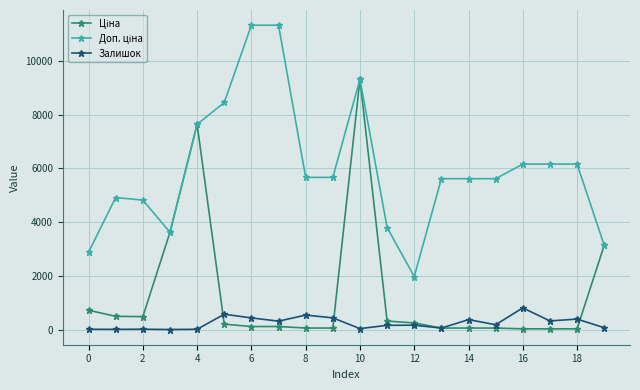

At how many categories does at least one series exceed 5814?

8